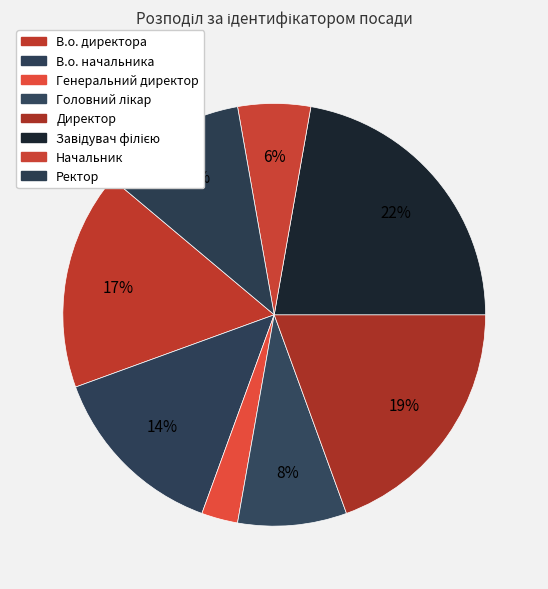

Count the number of slices in the pie.

8